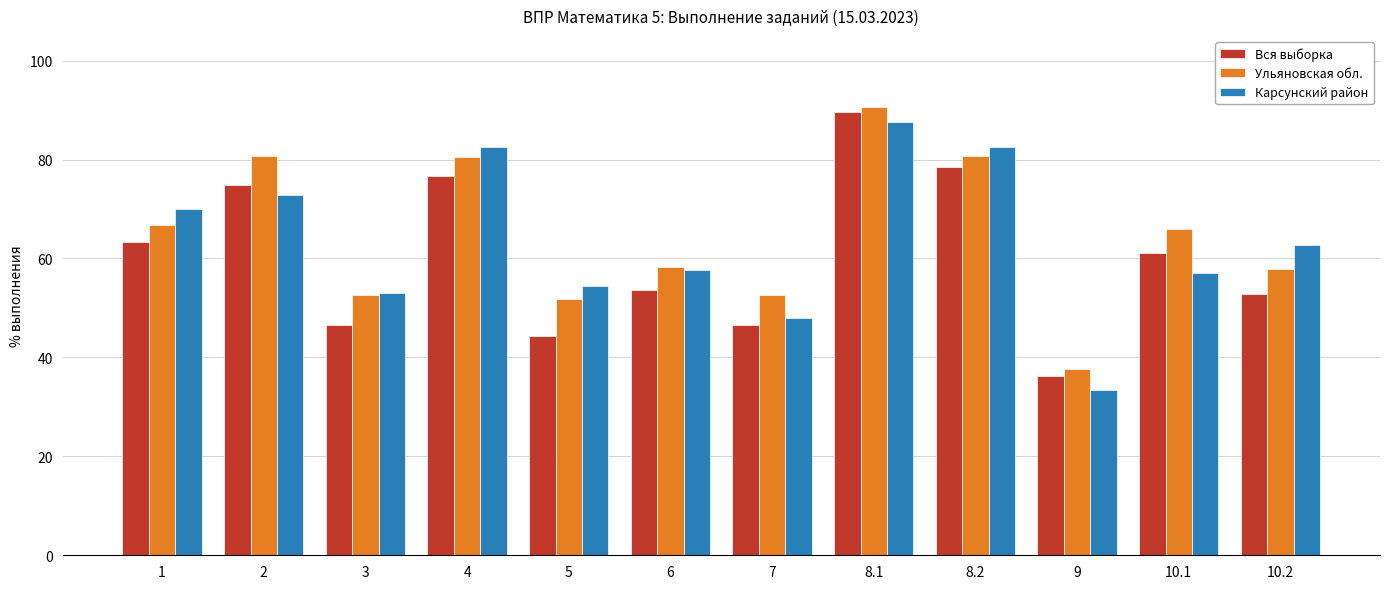

Read the Ульяновская обл. value at 2.

80.6